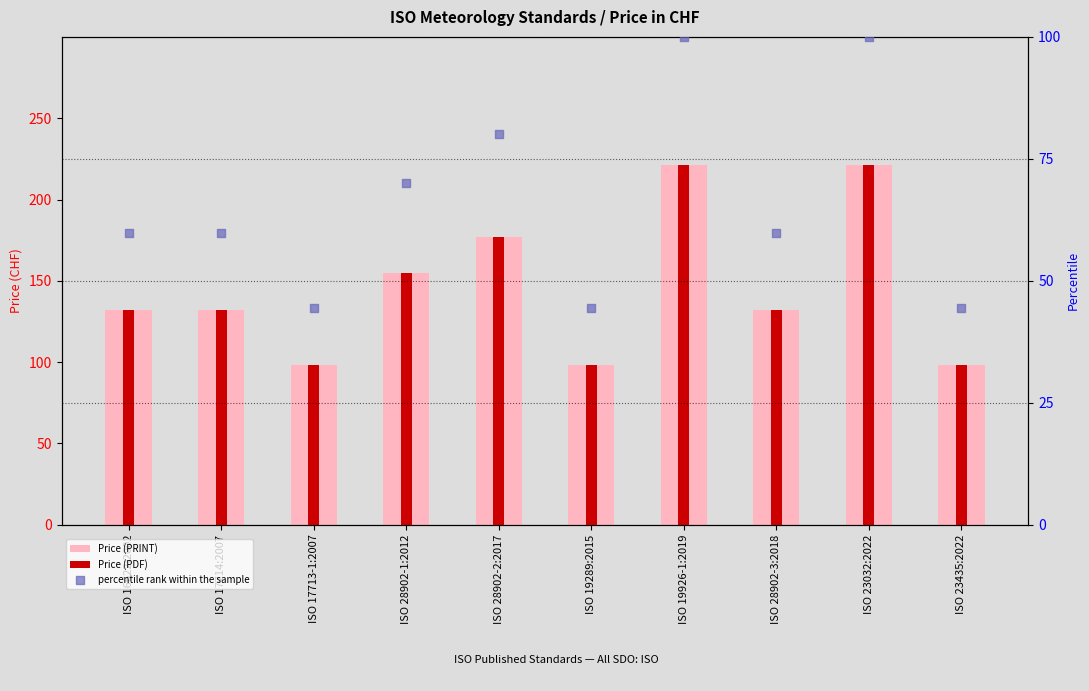

What are all the series names shown in the legend?

Price (PRINT), Price (PDF), percentile rank within the sample